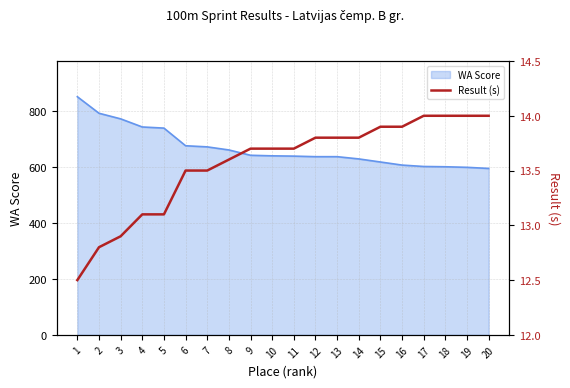

What is the lowest value of the WA Score series?

594